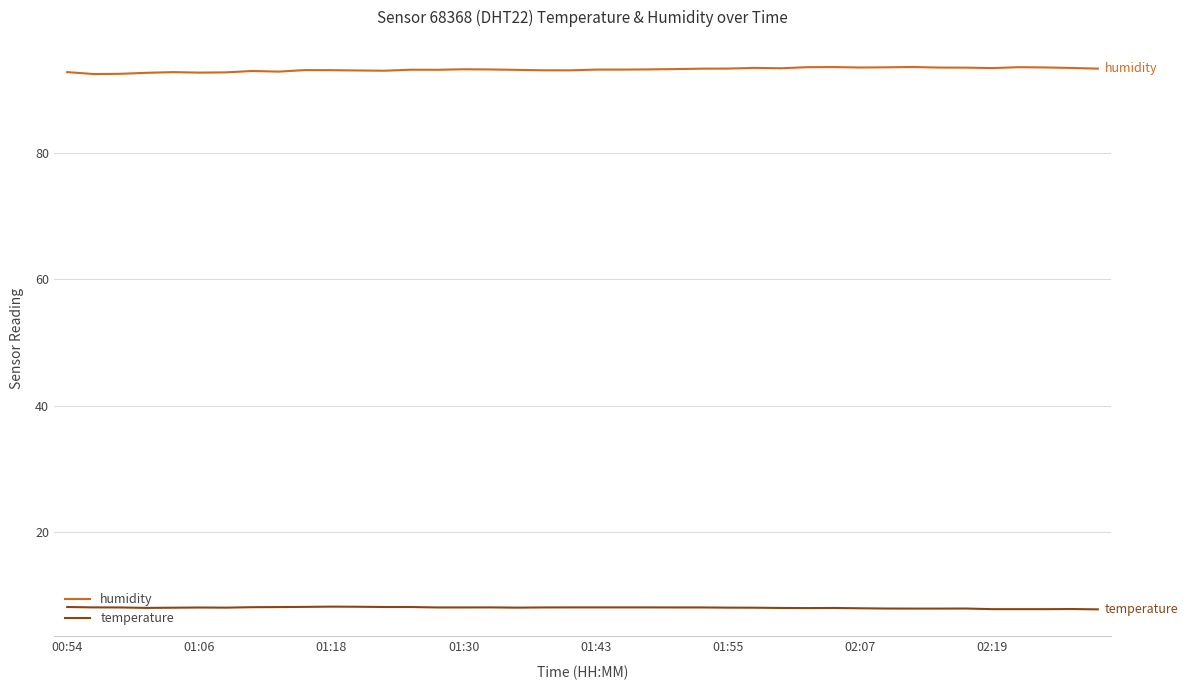

Does the chart have visible grid lines?

Yes